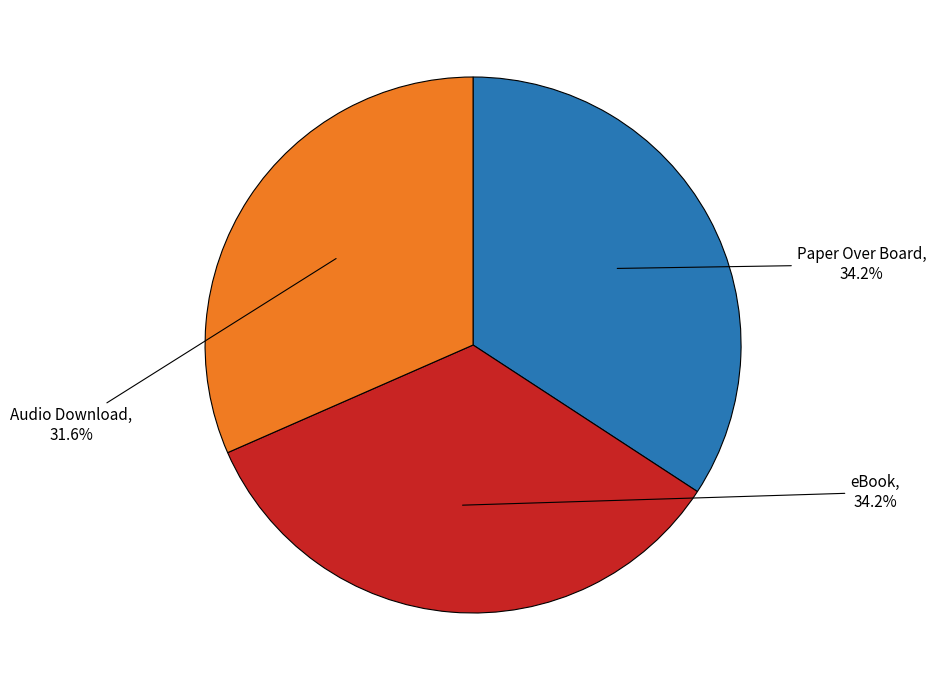

What percentage is the Audio Download slice, to the nearest percent?

32%